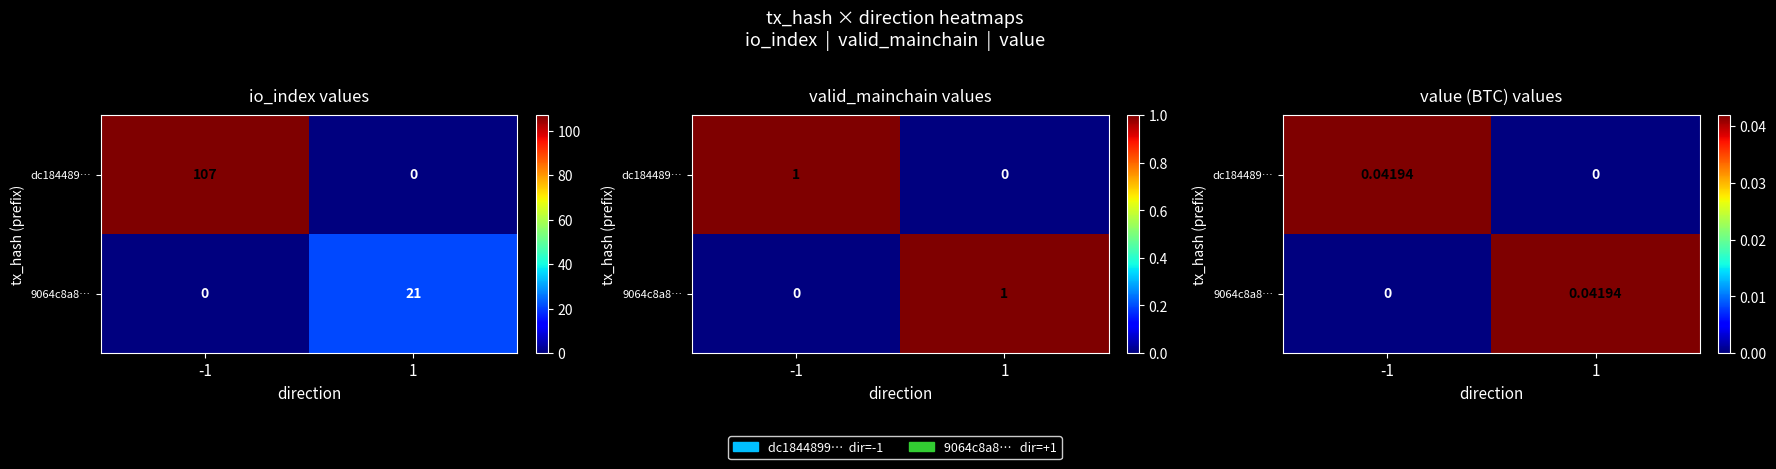

Rank the series at 1 from highest to lowest value.

9064c8a8…, dc184489…